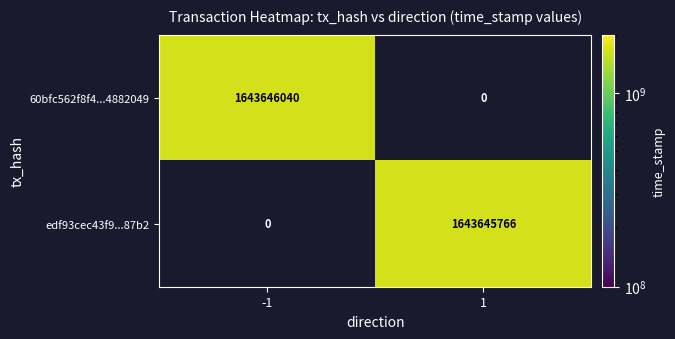

Reading left to right, transcribe all the data shown in this chart.

60bfc562f8f4cdacb42f7713cb916be81882049: 1643646040	0
edf93cec43f927ca57f18d8797805d7e8f487b2: 0	1643645766